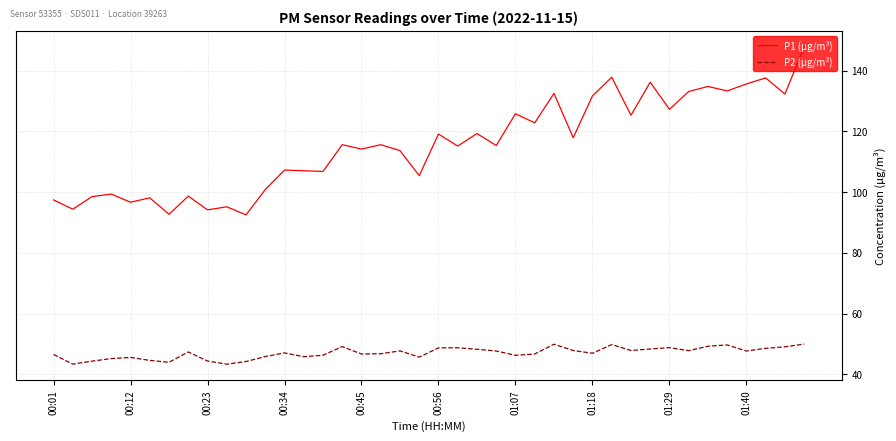

What is the minimum value for P2 (µg/m³)?

43.4